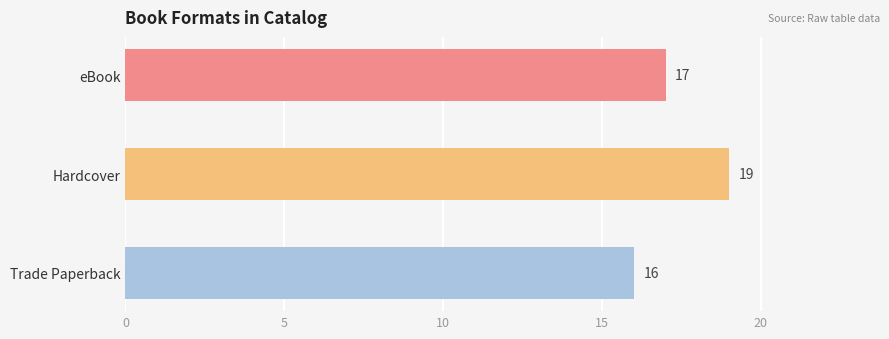

List the labels in order of value, smallest first.

Trade Paperback, eBook, Hardcover